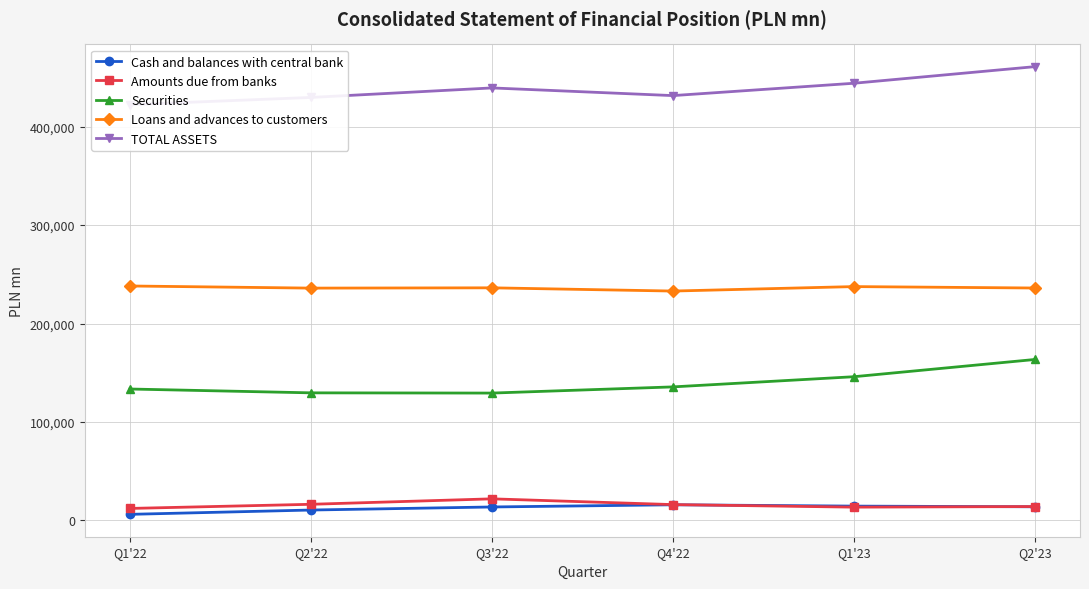

Reading left to right, what are all the values shown in this chart?

Cash and balances with central bank: 6213	10588	13691	15917	14568	13886
Amounts due from banks: 12206	16412	21952	16101	13521	14132
Securities: 133481	129589	129356	135632	145965	163463
Loans and advances to customers: 238109	235948	236244	232959	237492	236054
TOTAL ASSETS: 422259	429581	439243	431447	443982	460842